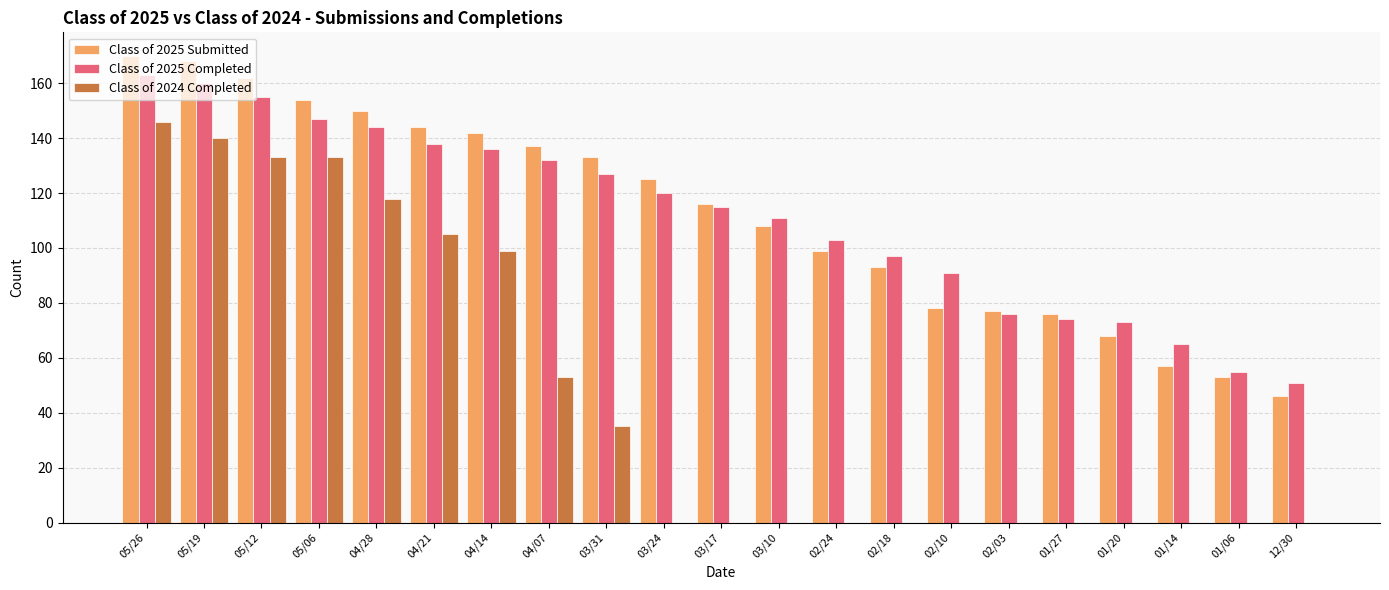

What is the sum of all Class of 2024 Completed values?

962